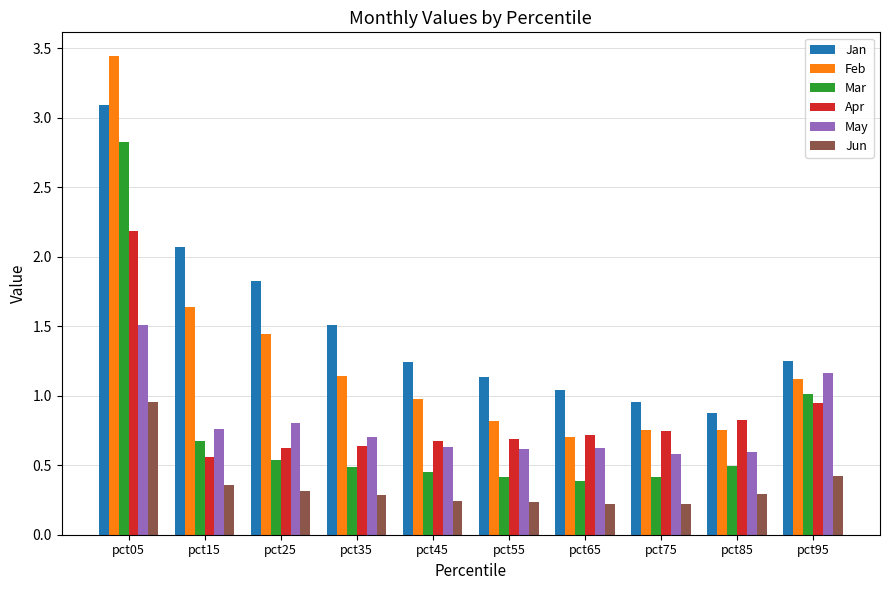

What is the maximum value for May?

1.5